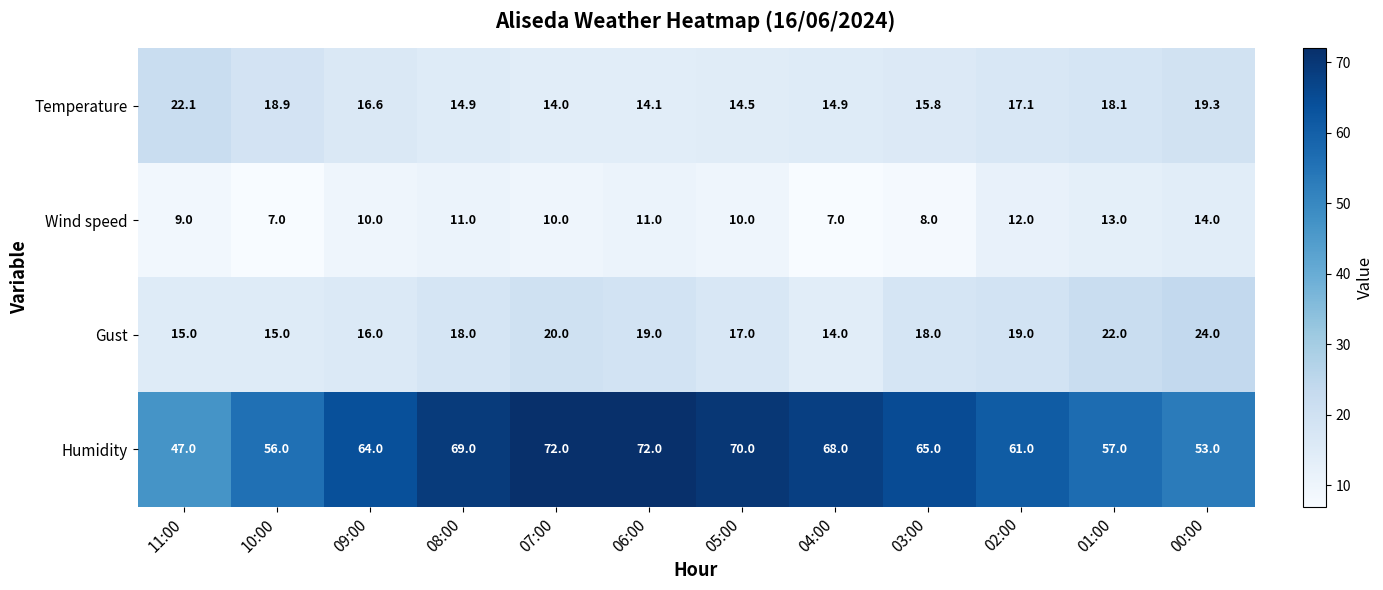

Which series has the largest total across all categories?

Humidity